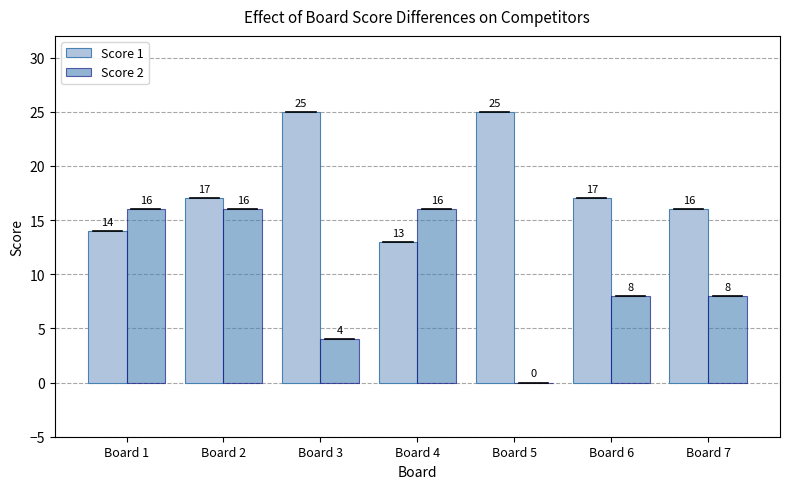

Count the number of categories in the chart.

7